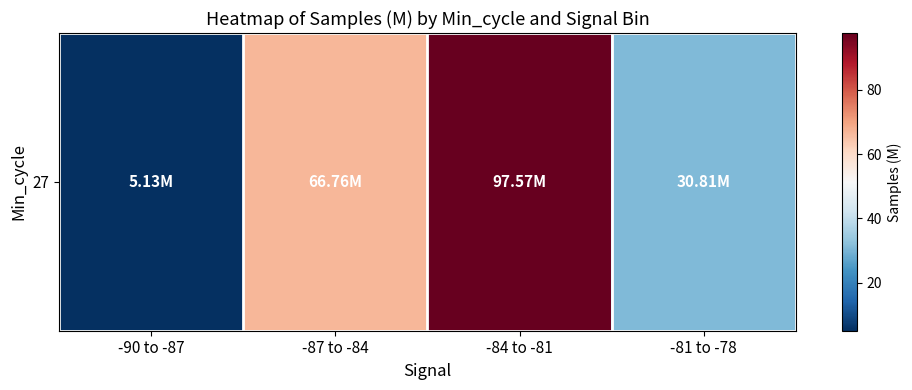

List the labels in order of value, largest first.

-84 to -81, -87 to -84, -81 to -78, -90 to -87